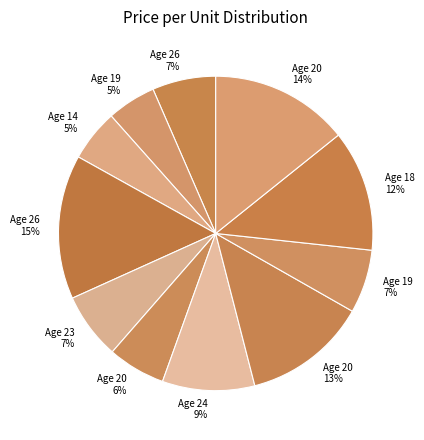

How many segments does this pie chart have?

11